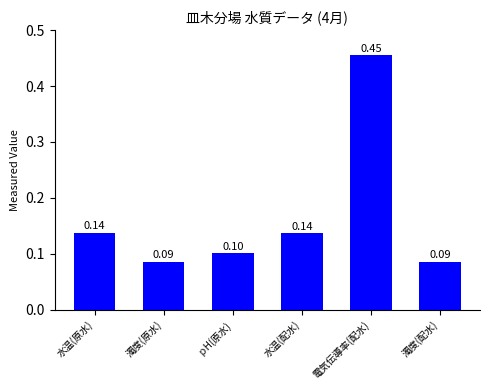

What is the difference between the maximum and minimum values?

0.4